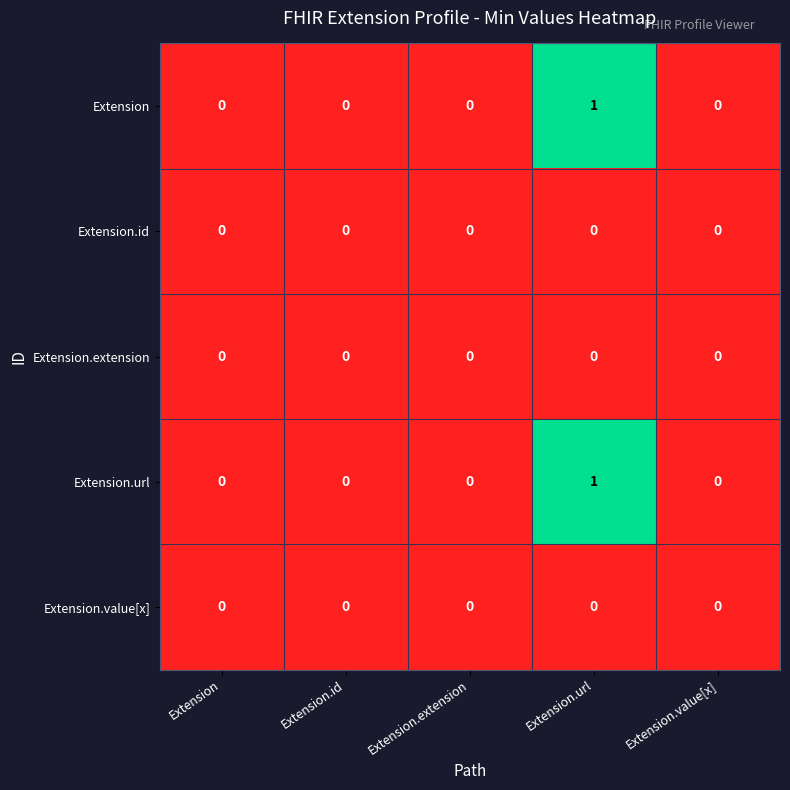

At which label does Extension.url reach its peak?

Extension.url